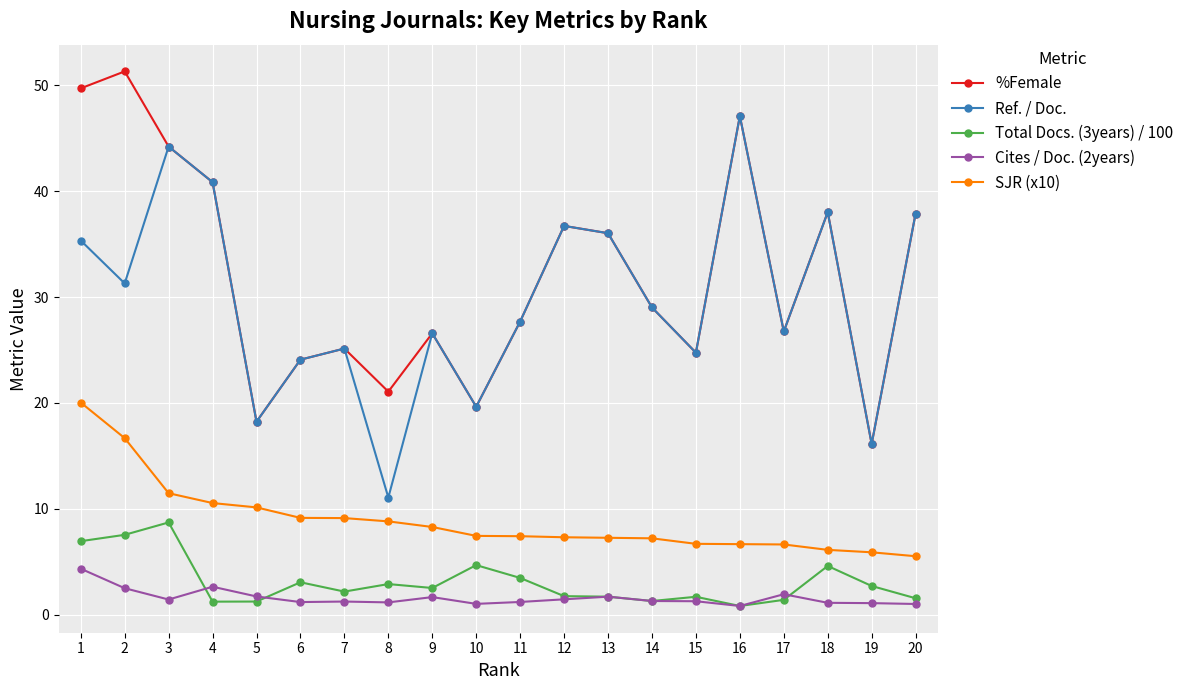

What is the average value of the %Female series?

32.0